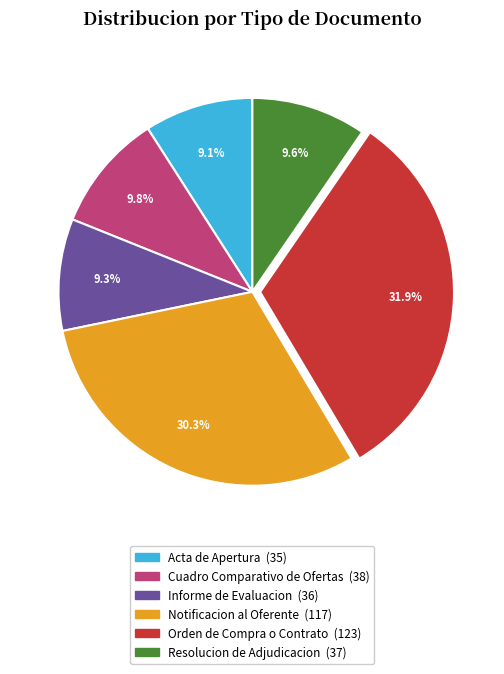

Does any single category account for the majority?

No